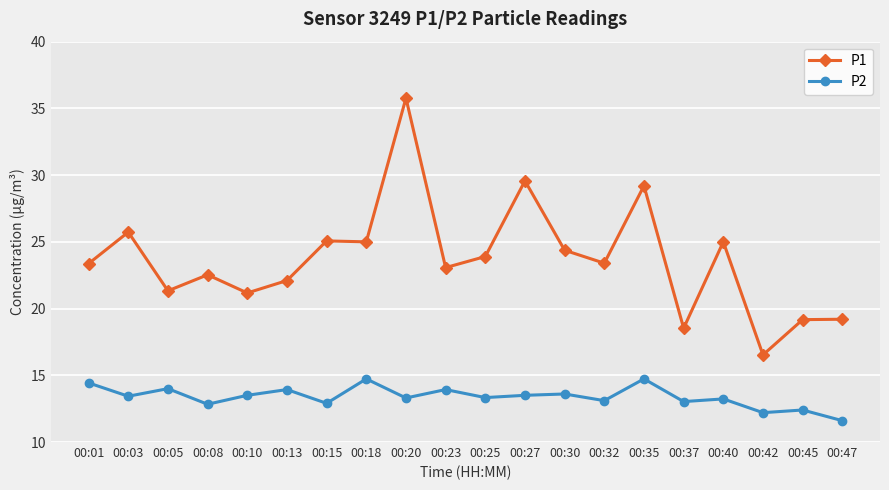

Which series changed the most between 00:10 and 00:40?

P1